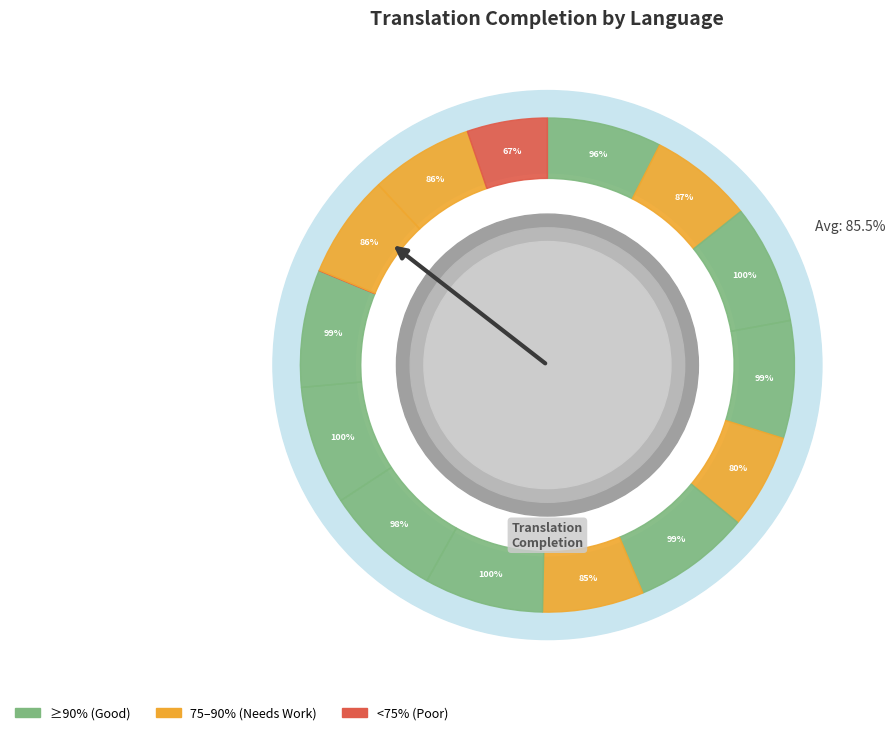

Does Portuguese represent more than half of the total?

No